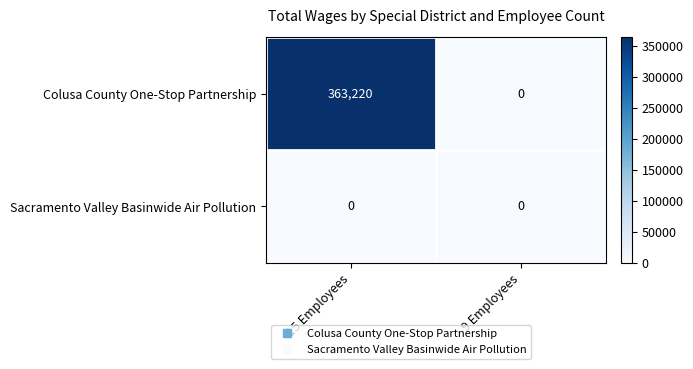

What is the difference between the highest and lowest values at 15 Employees?

363220